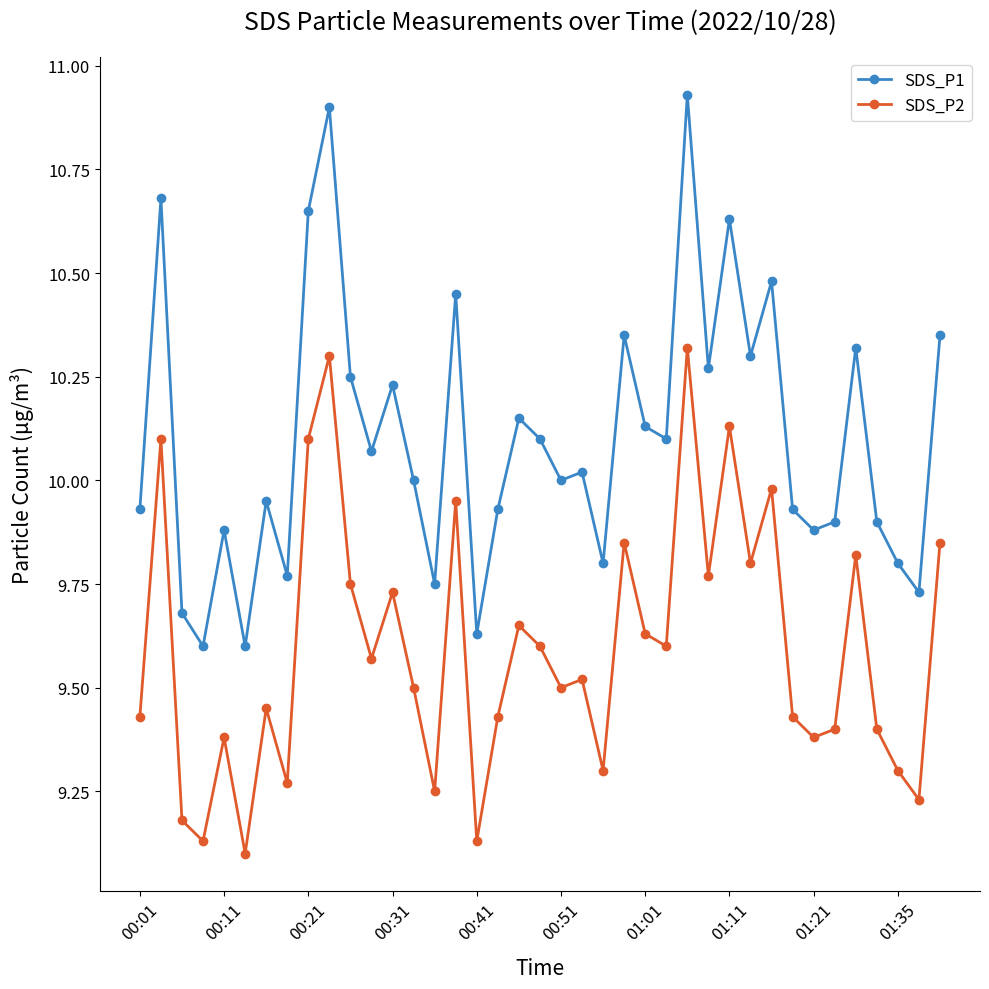

What is the difference between the second highest and minimum values in the SDS_P1 series?

1.3